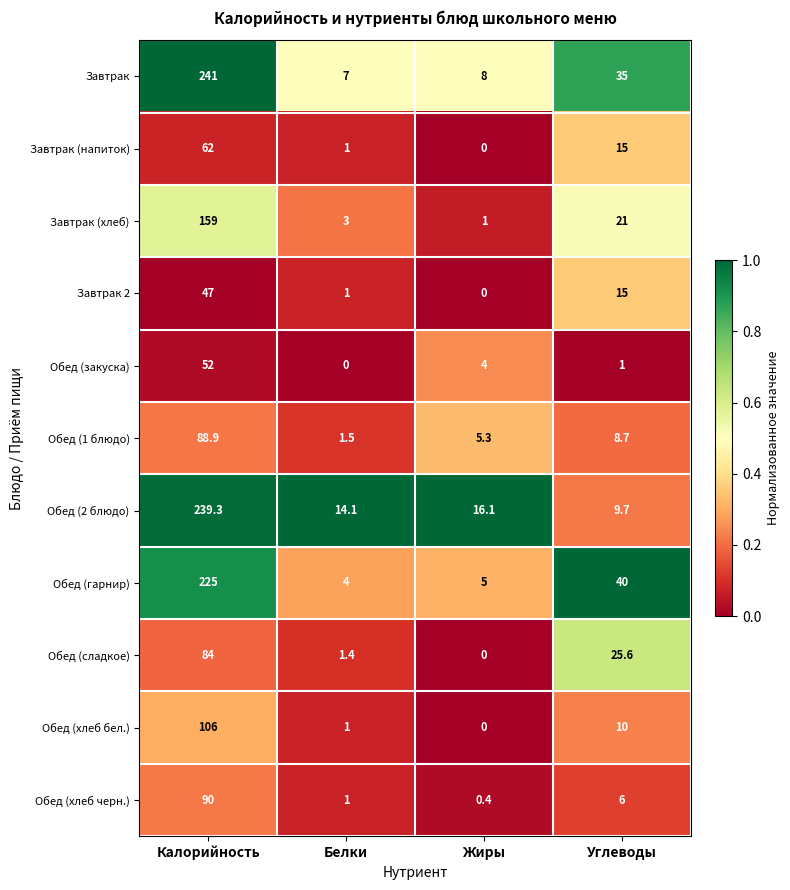

What is the difference between the maximum and minimum values in the Завтрак 2 series?

47.0